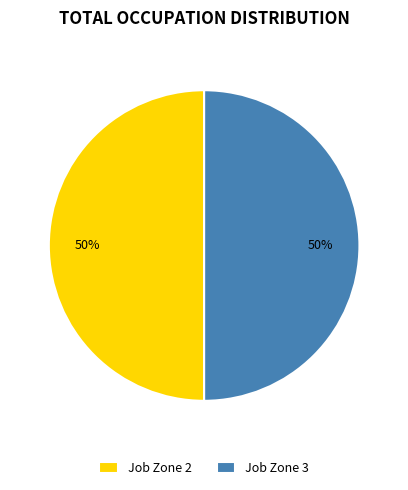

What percentage is the Job Zone 2 slice, to the nearest percent?

50%